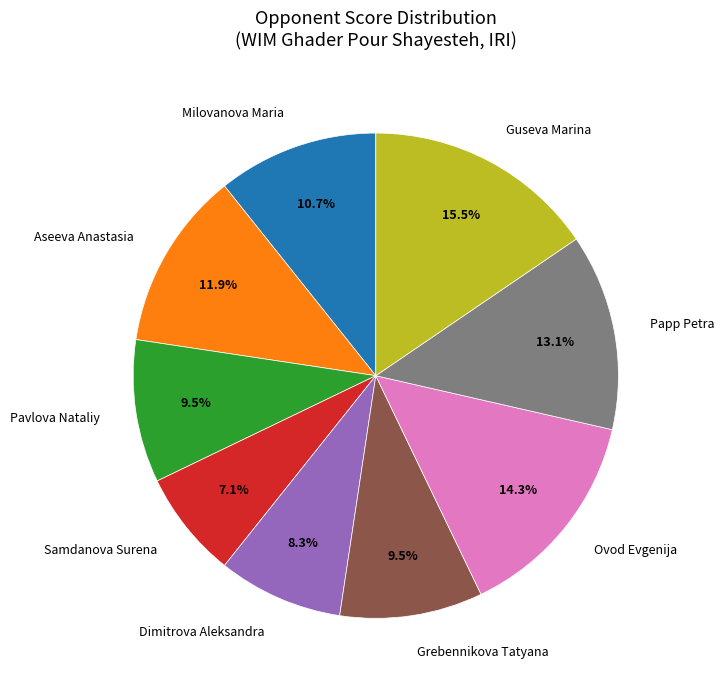

Which has a higher value, Guseva Marina or Papp Petra?

Guseva Marina